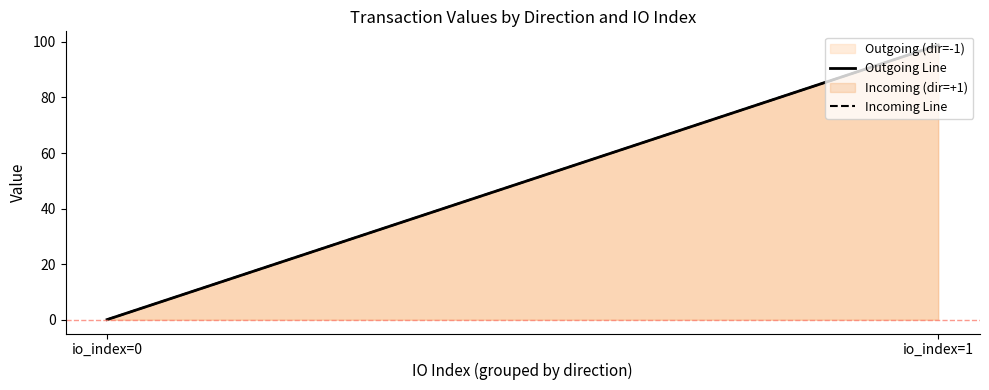

List the series in order of their peak value, lowest first.

Outgoing Line, Incoming Line